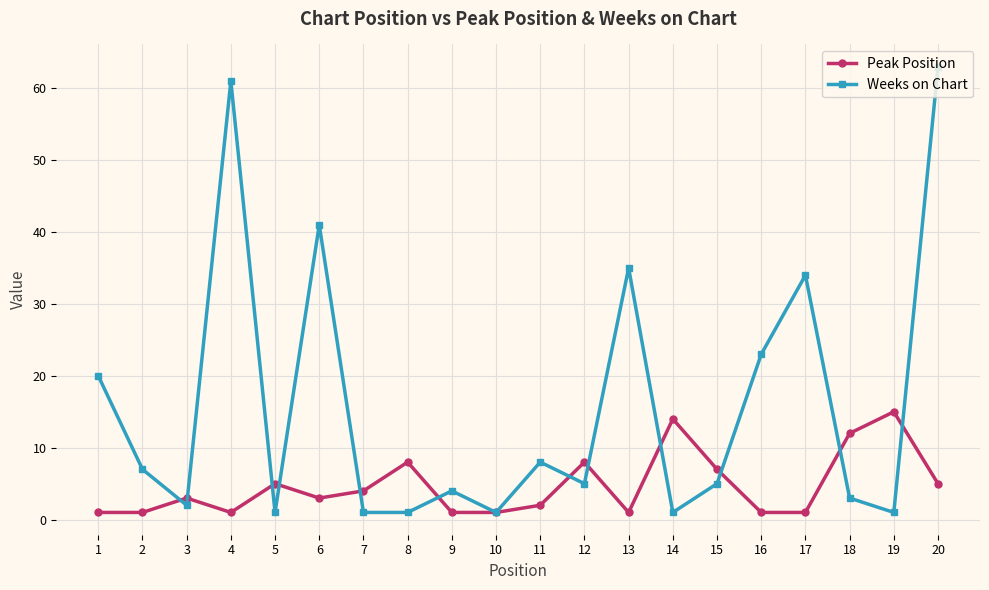

Where is Weeks on Chart nearest to the value 32?

17